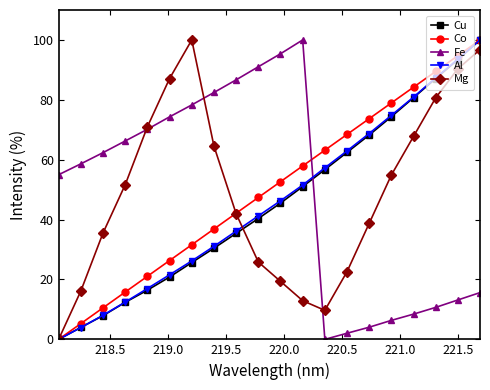

How many intersections are there between Co and Fe?

1